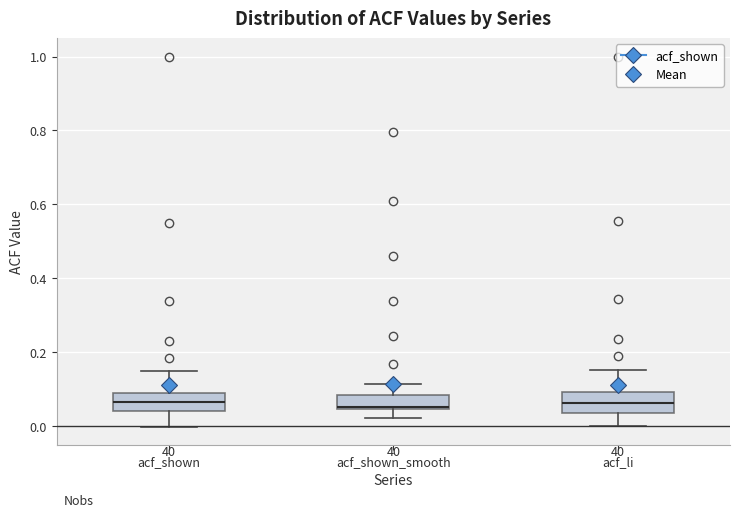

Reading left to right, transcribe this box plot: for each box, give where its median line is, the range the box spans, and where its two whiskers end, as read against the y-axis. The values are not printed on the chart, so give them approximately, as read against the axis.

acf_shown: median 0.06, box 0.04 to 0.10, whiskers 0.00 to 0.14
acf_shown_smooth: median 0.06, box 0.04 to 0.08, whiskers 0.02 to 0.12
acf_li: median 0.06, box 0.04 to 0.10, whiskers 0.00 to 0.16